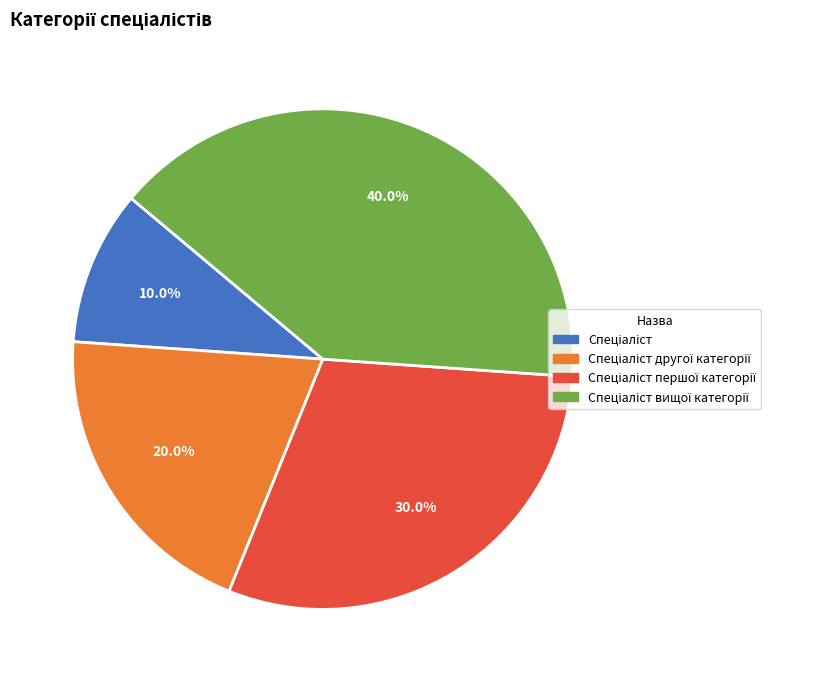

Is there a majority slice in this chart?

No